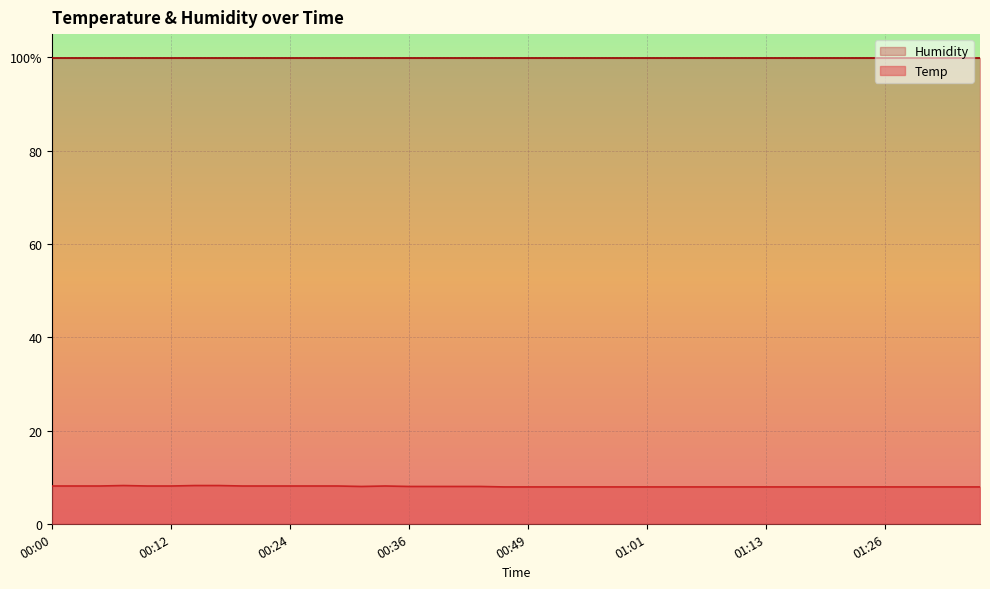

How many lines are shown in the chart?

1